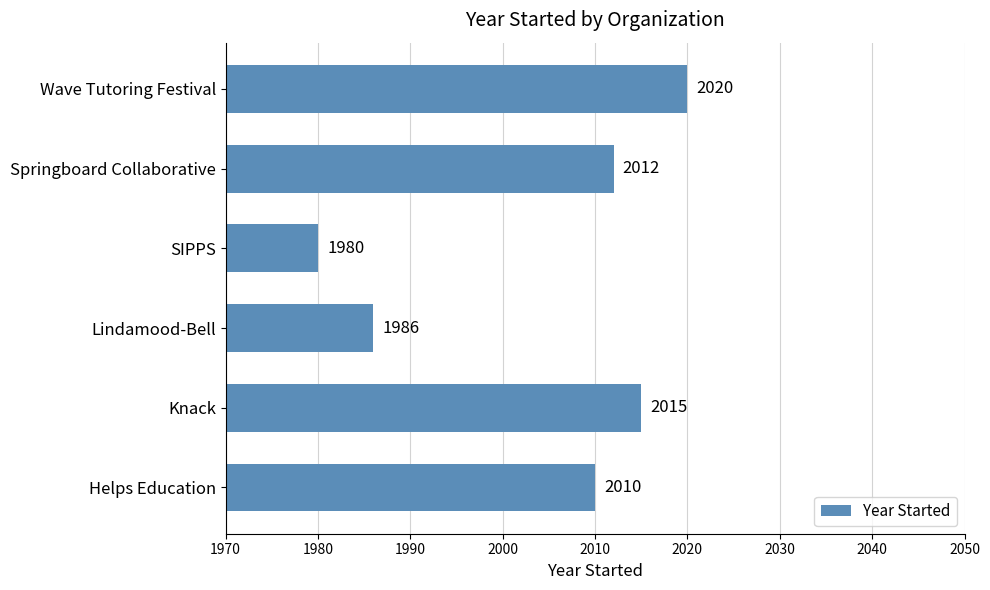

Rank the categories by value from lowest to highest.

SIPPS, Lindamood-Bell, Helps Education, Springboard Collaborative, Knack, Wave Tutoring Festival